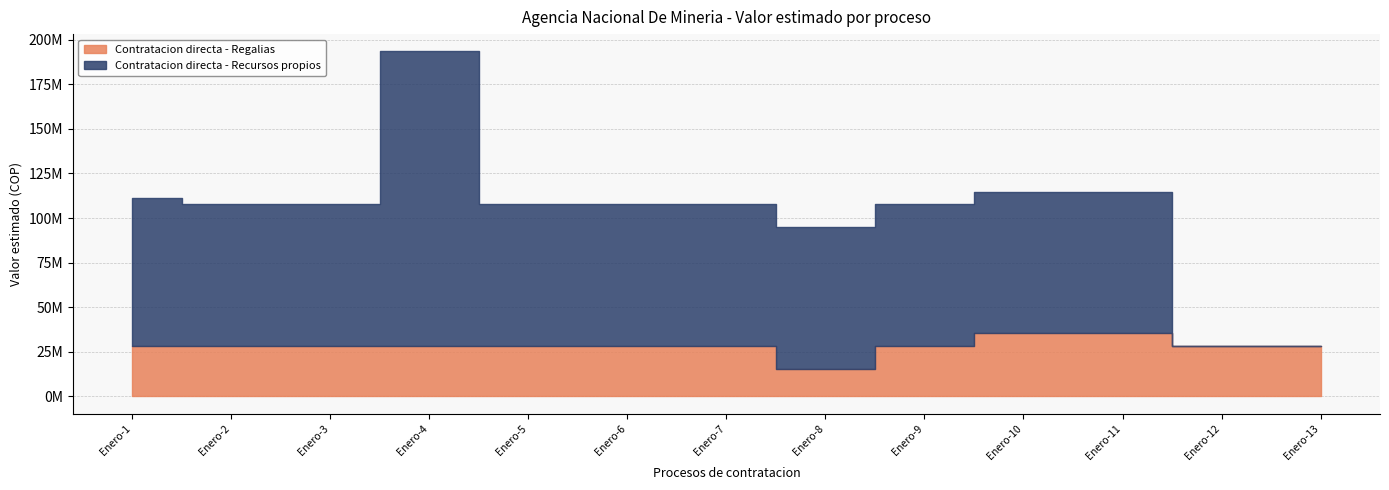

Rank the series by their maximum value, from lowest to highest.

Contratacion directa - Regalias, Contratacion directa - Recursos propios